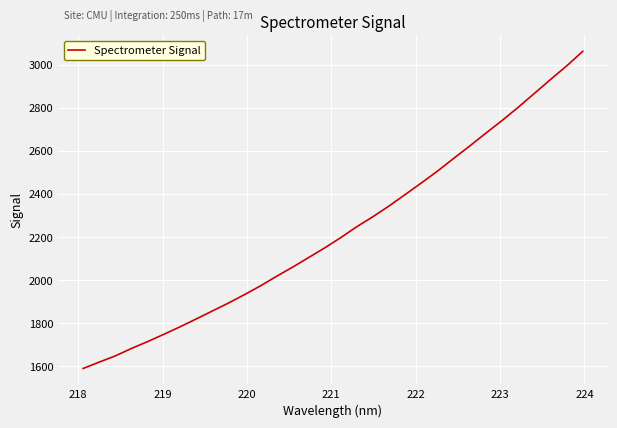

What is the difference between the maximum and minimum values?

1471.6